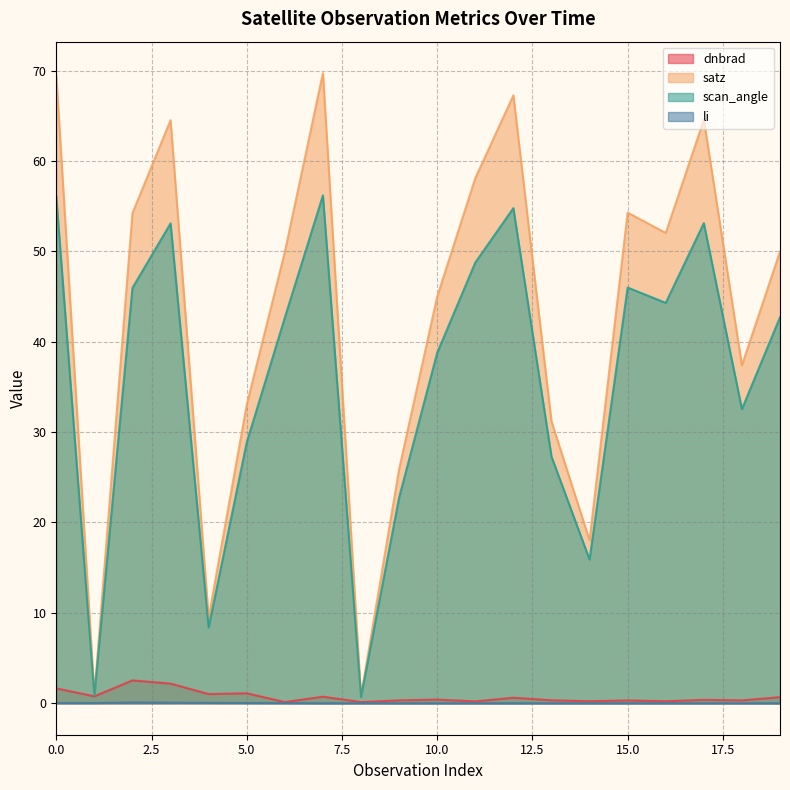

At which label does scan_angle reach its peak?

7